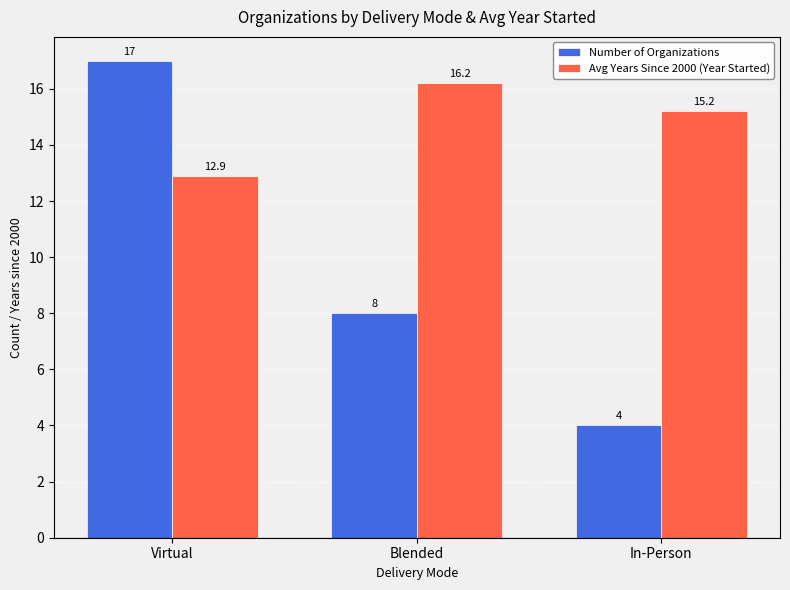

List the series in order of their peak value, highest first.

Number of Organizations, Avg Years Since 2000 (Year Started)